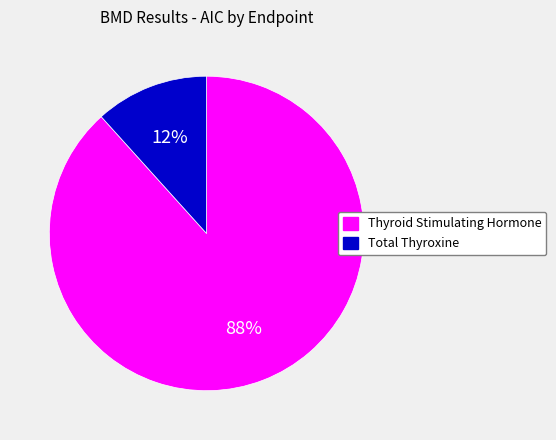

Does Thyroid Stimulating Hormone represent more than half of the total?

Yes